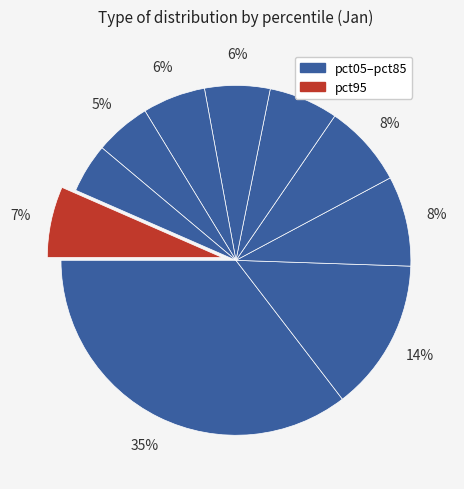

How many slices are in this pie chart?

10